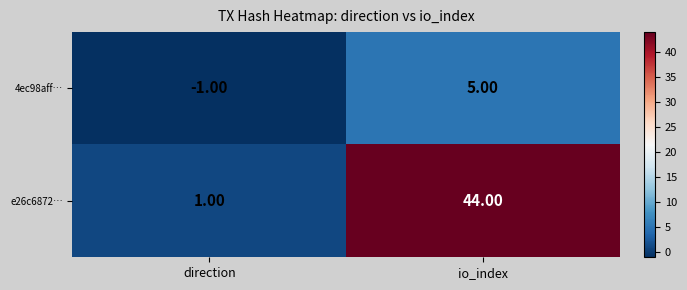

What is the difference between the maximum and minimum values in the 4ec98aff… series?

6